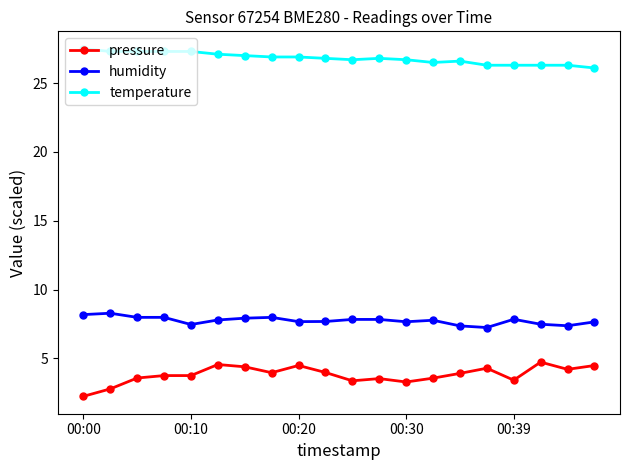

True or false: temperature has more than 1 interior local peaks.

True